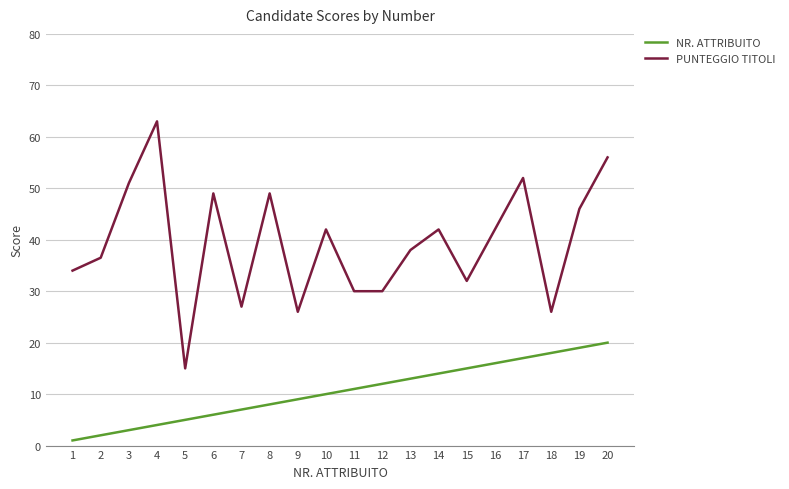

Is it true that PUNTEGGIO TITOLI equals 51.0 at 3?

True